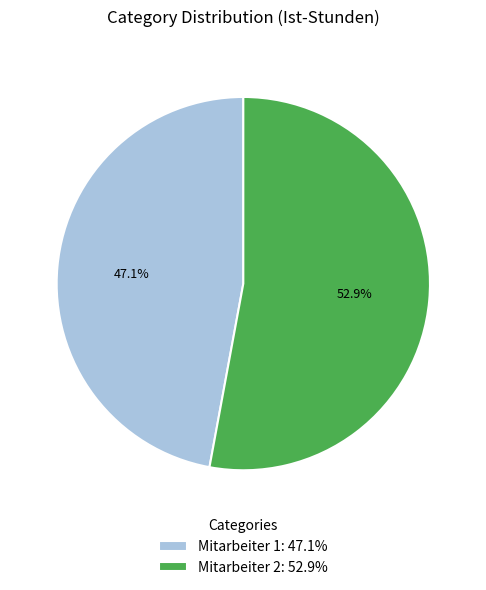

Which slice represents more than half of the pie?

Mitarbeiter 2